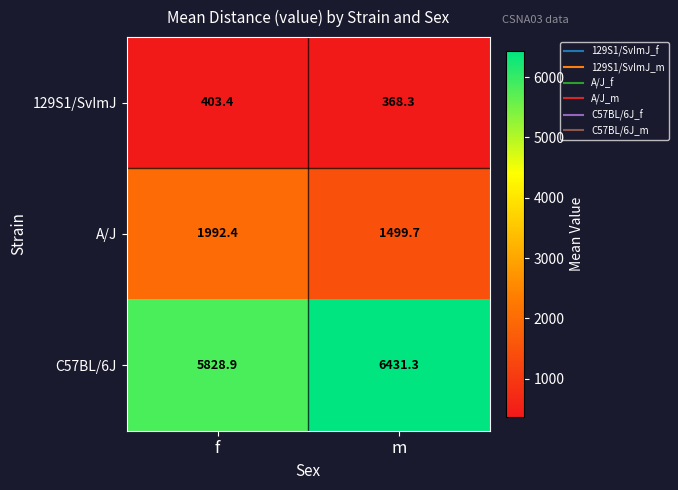

What value does the A/J series have at m?

1499.7